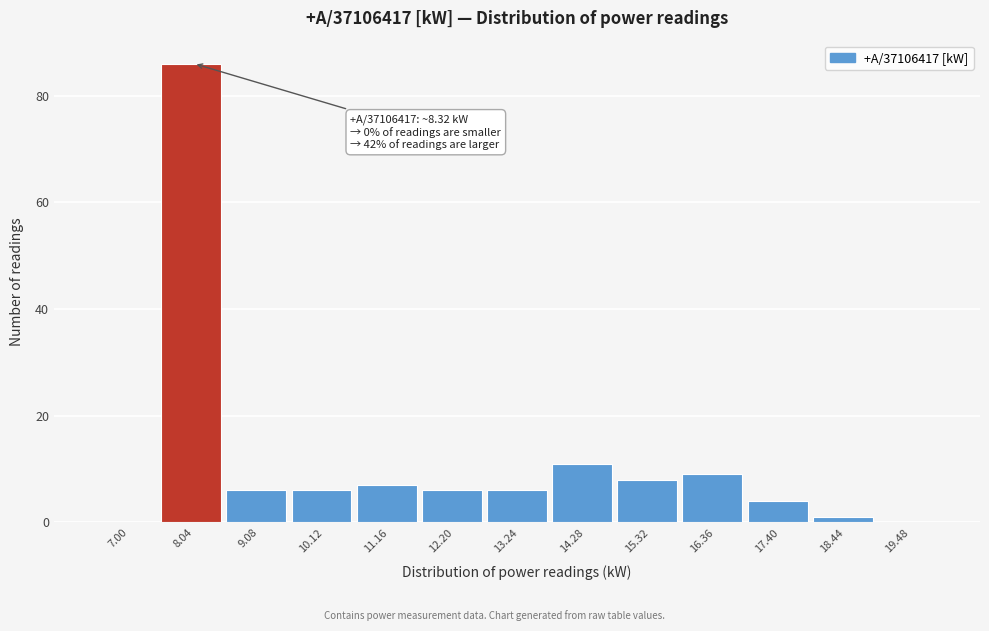

Reading right to left, extract all data points from this chart.

19.48=0	18.44=1	17.40=4	16.36=9	15.32=8	14.28=11	13.24=6	12.20=6	11.16=7	10.12=6	9.08=6	8.04=86	7.00=0